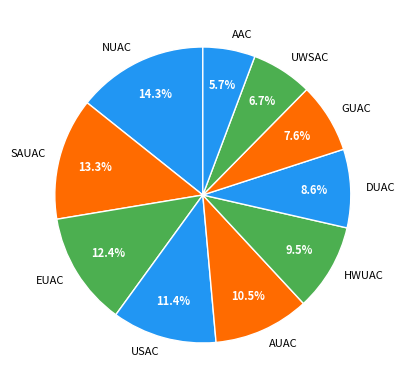

Do AAC and SAUAC together represent more than half of the pie?

No